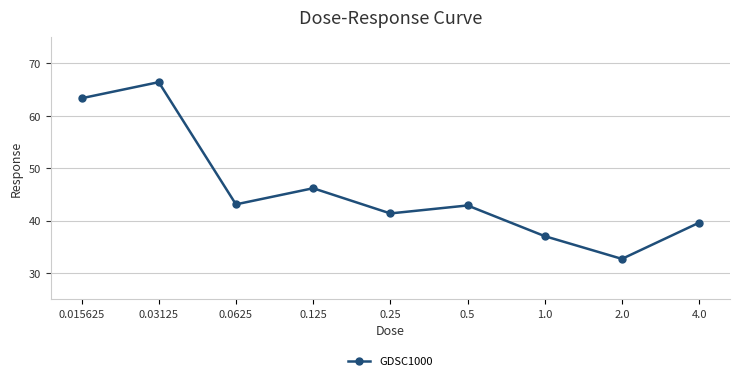

True or false: the data shows 32.7 at 2.0.

True